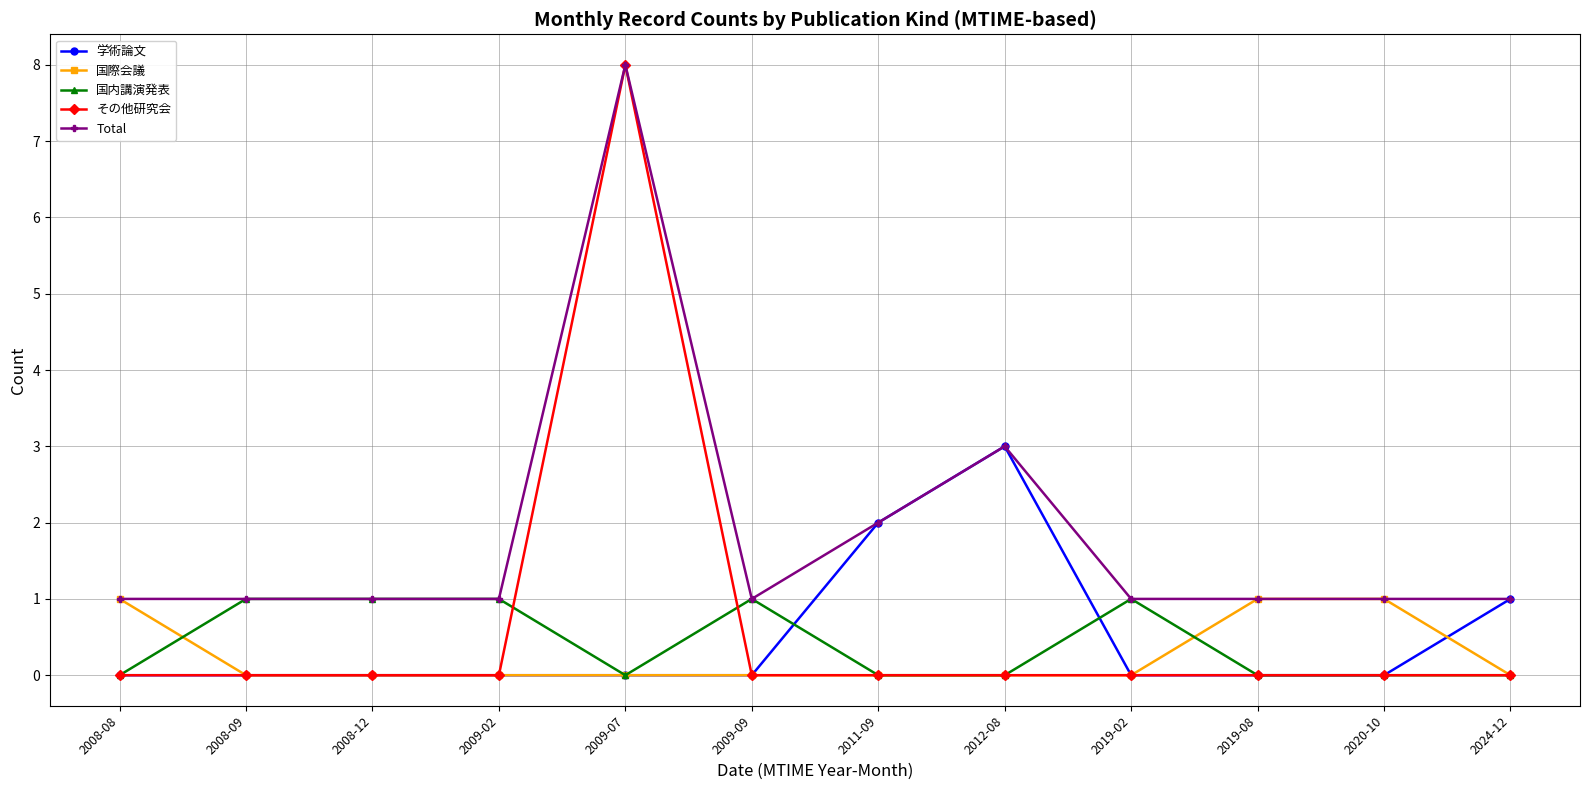

Which series has the largest range (max minus min)?

その他研究会